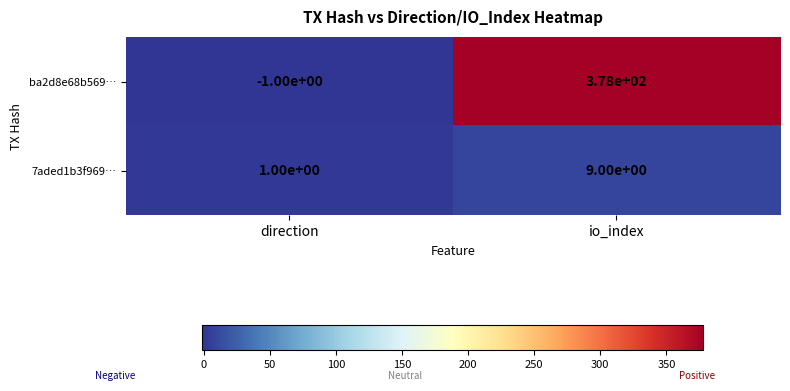

At which label is 7aded1b3f969… closest to 5?

direction